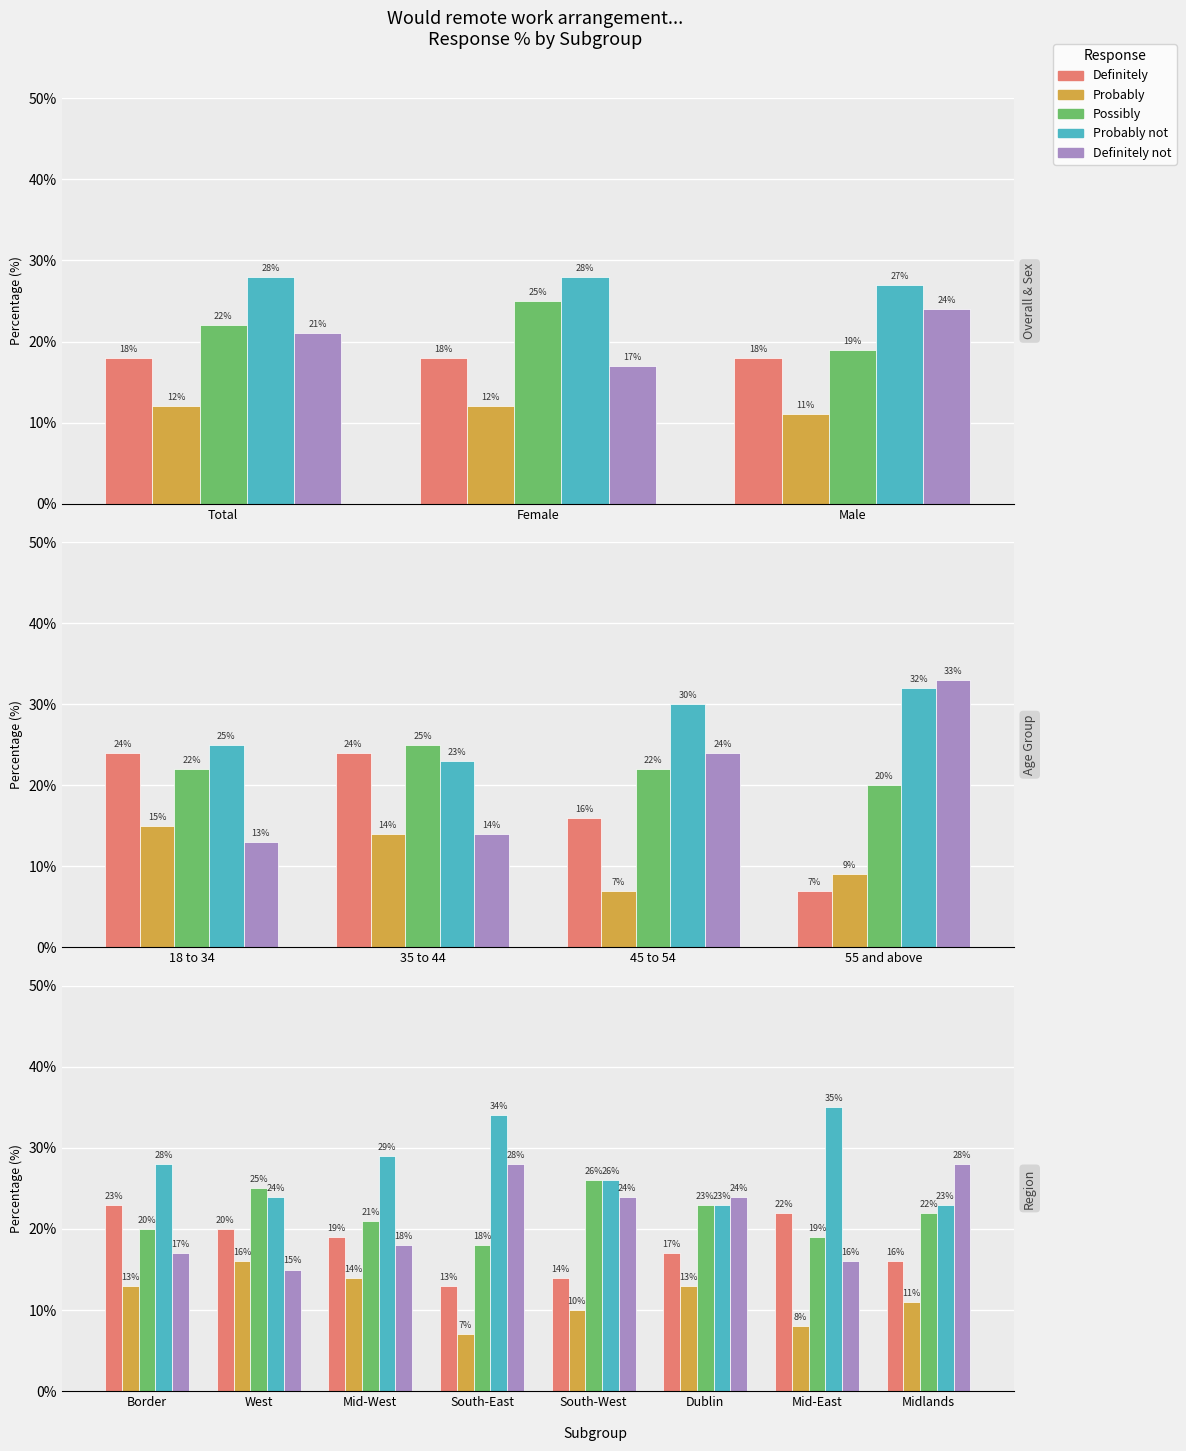

What is the value of the Probably bar at the 5th from the left?

10